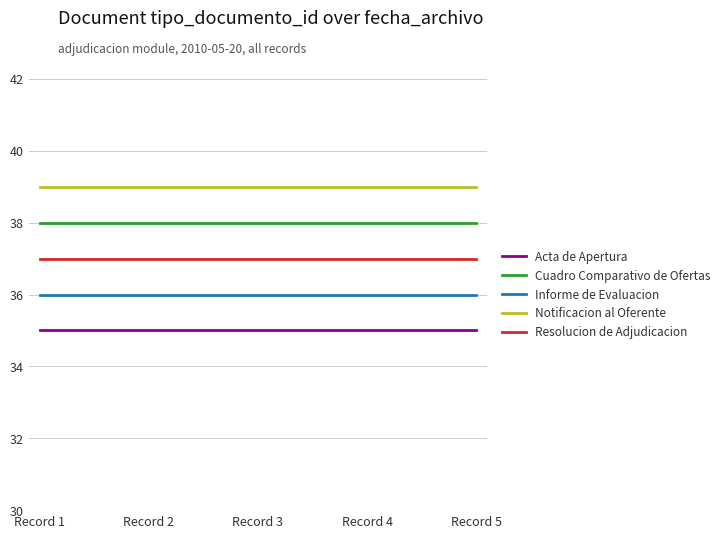

Rank the series by their average value, from lowest to highest.

Acta de Apertura, Informe de Evaluacion, Resolucion de Adjudicacion, Cuadro Comparativo de Ofertas, Notificacion al Oferente